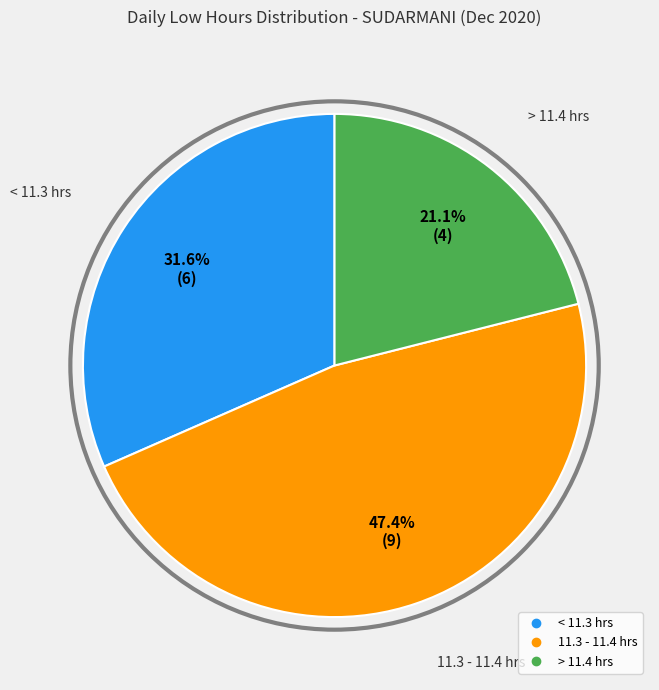

Is there a majority slice in this chart?

No